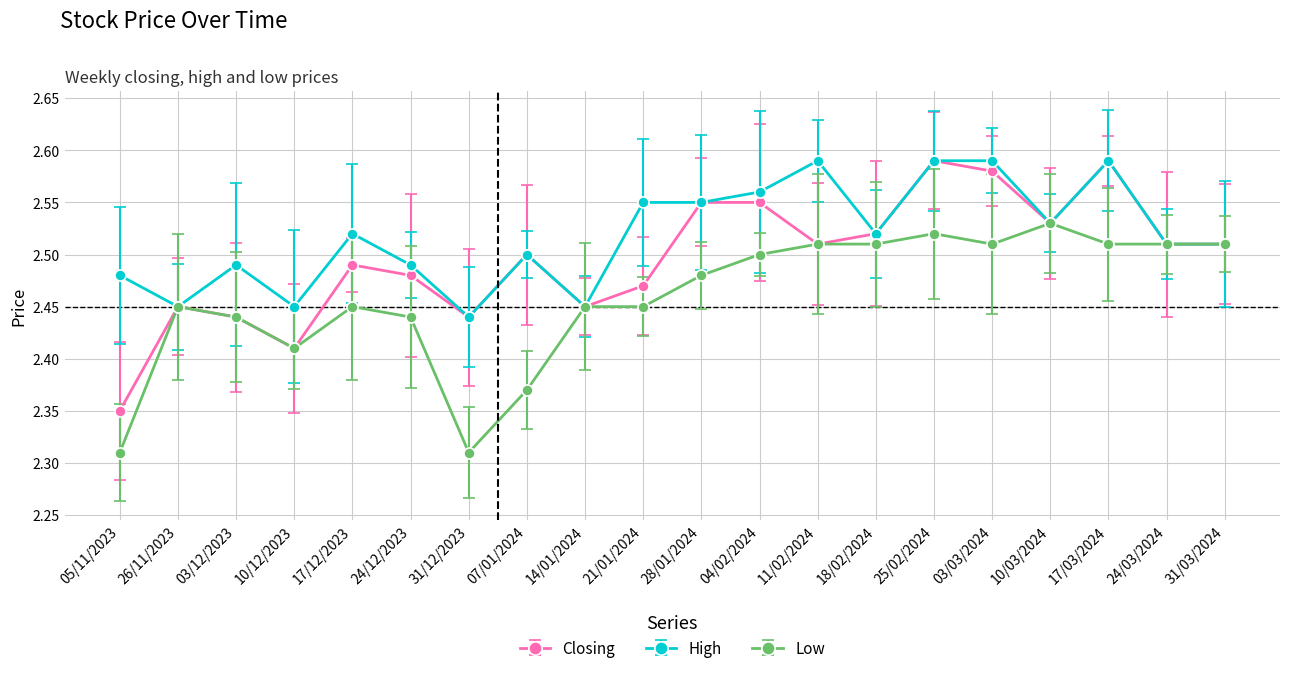

At how many categories does at least one series exceed 2?

20